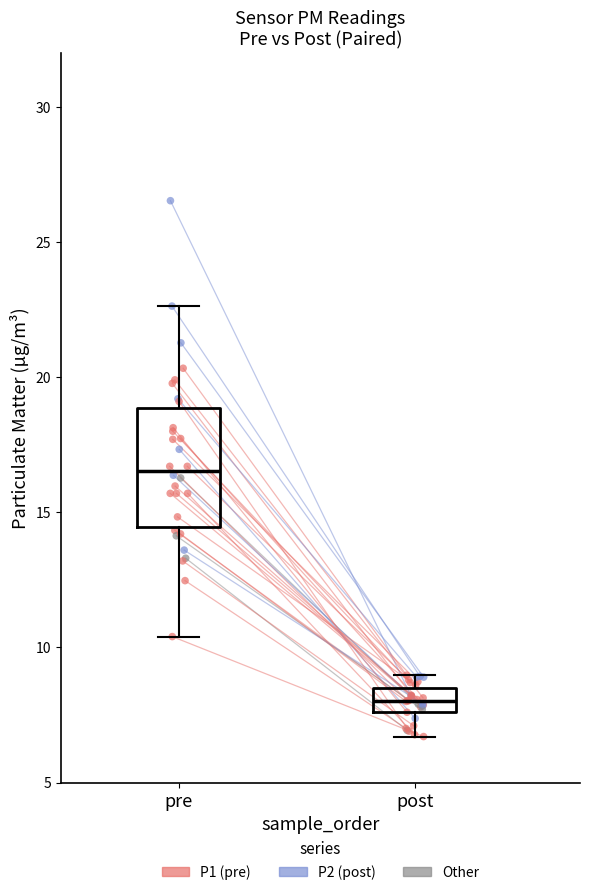

At how many categories does at least one series exceed 24?

1